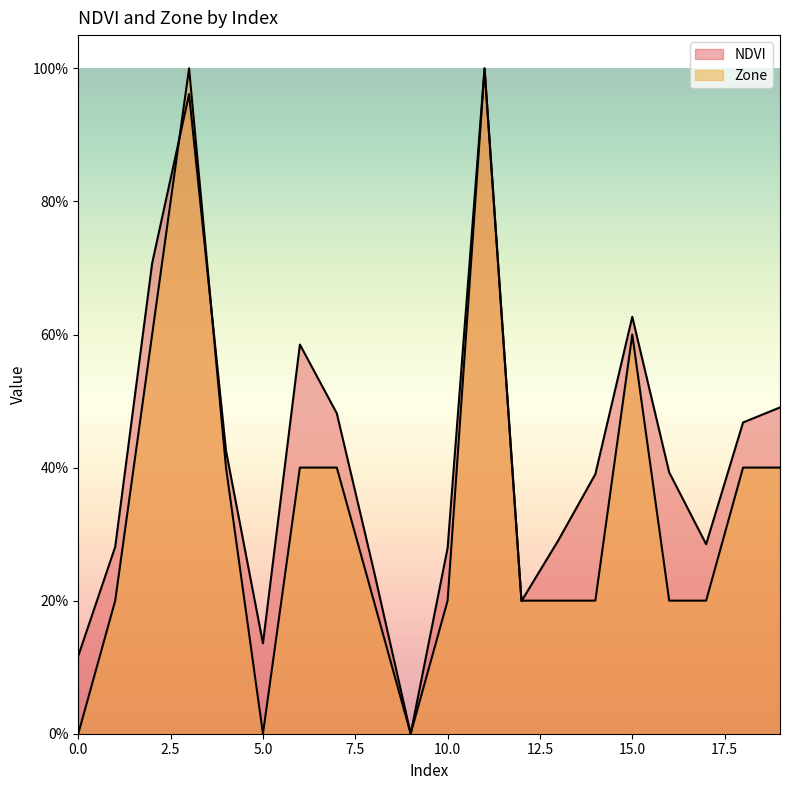

What is the highest value of the Zone series?

1.0